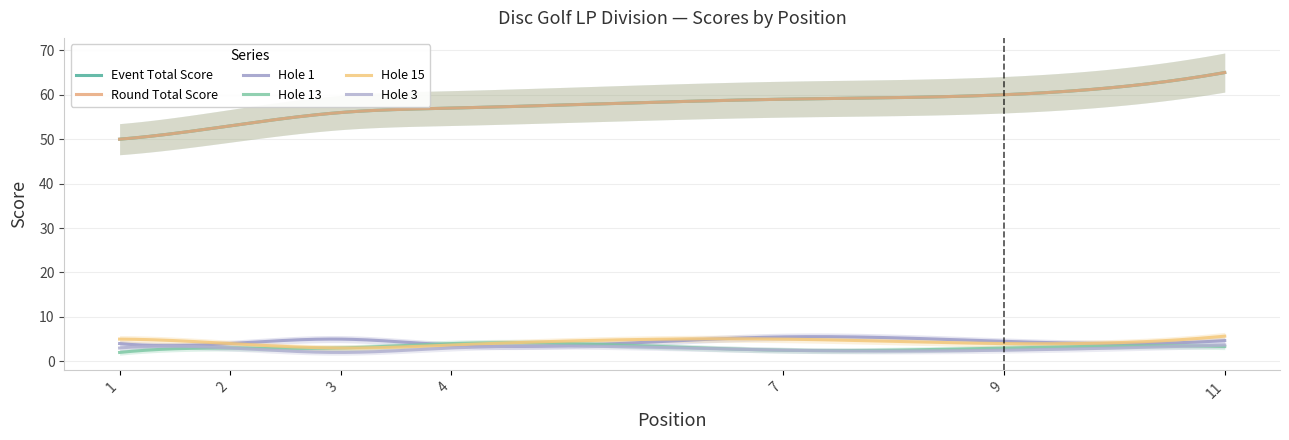

Reading left to right, what are all the values shown in this chart?

event_total_score: 1=50	2=53	3=56	4=57	4=57	4=57	7=59	7=59	9=60	9=60	11=65	11=65	11=65
round_total_score: 1=50	2=53	3=56	4=57	4=57	4=57	7=59	7=59	9=60	9=60	11=65	11=65	11=65
hole_1: 1=4	2=4	3=5	4=4	4=4	4=3	7=7	7=4	9=5	9=4	11=5	11=5	11=4
hole_13: 1=2	2=3	3=3	4=4	4=5	4=3	7=2	7=3	9=3	9=3	11=2	11=5	11=3
hole_15: 1=5	2=4	3=3	4=3	4=3	4=5	7=5	7=5	9=3	9=5	11=7	11=5	11=5
hole_3: 1=3	2=3	3=2	4=3	4=3	4=3	7=3	7=2	9=3	9=2	11=4	11=4	11=3